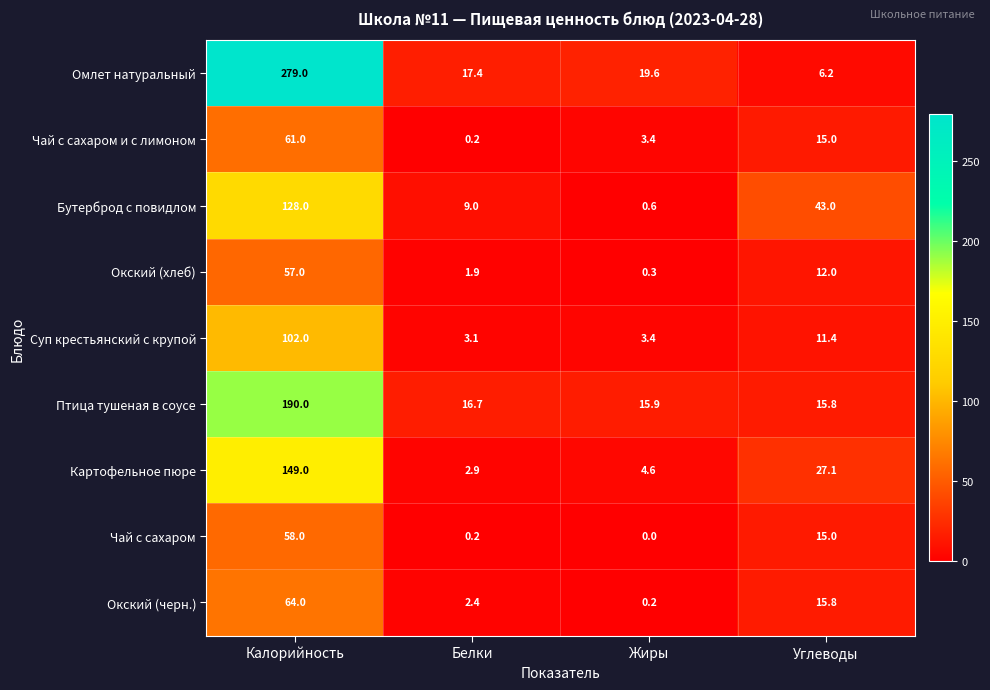

What is the sum of the Омлет натуральный values at Углеводы and Калорийность?

285.2